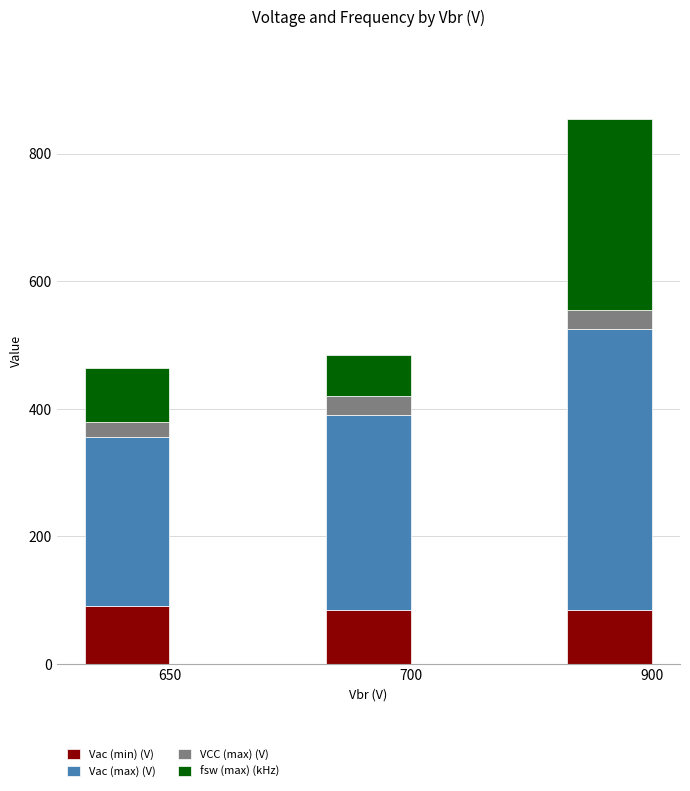

How many data points does each series have?

3